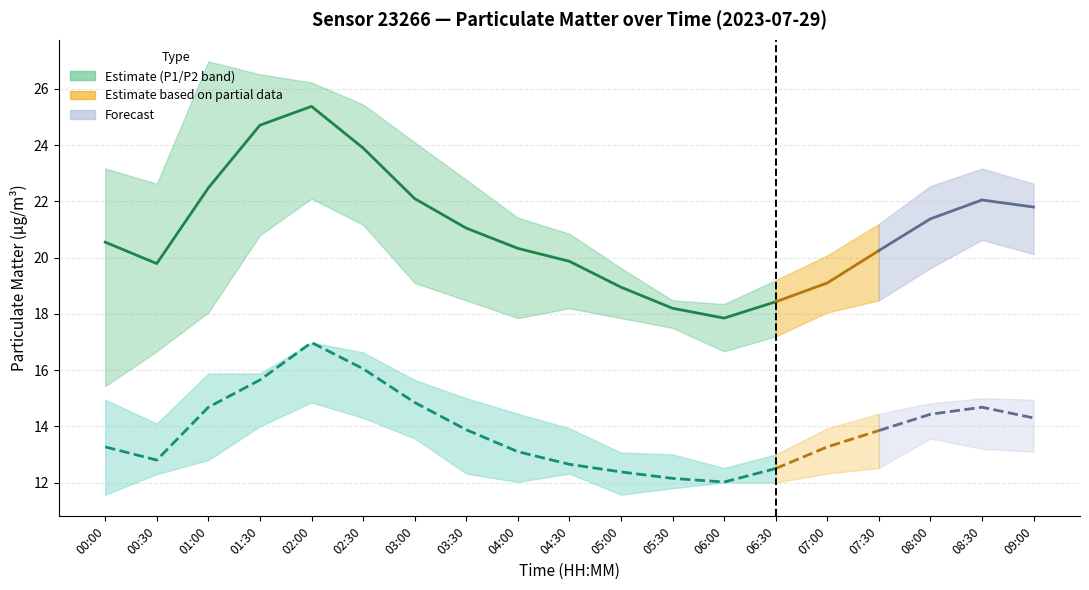

True or false: P1 has a value of 25.4 at 02:00.

True